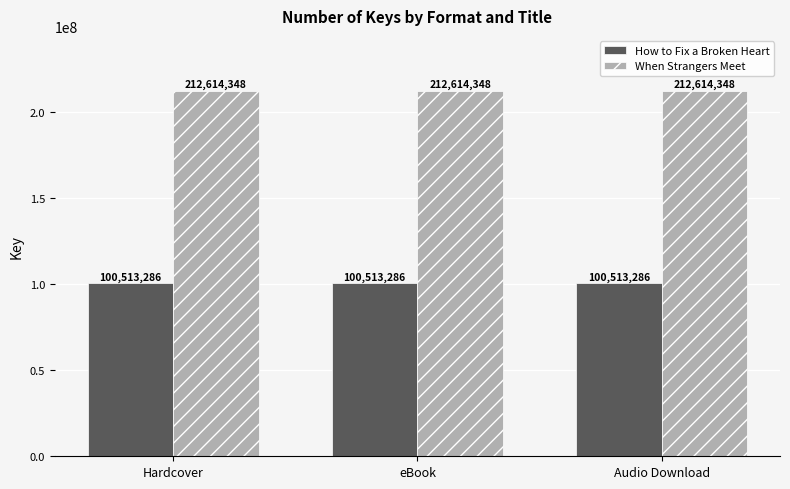

What is the label of the 3rd bar from the left?

Audio Download